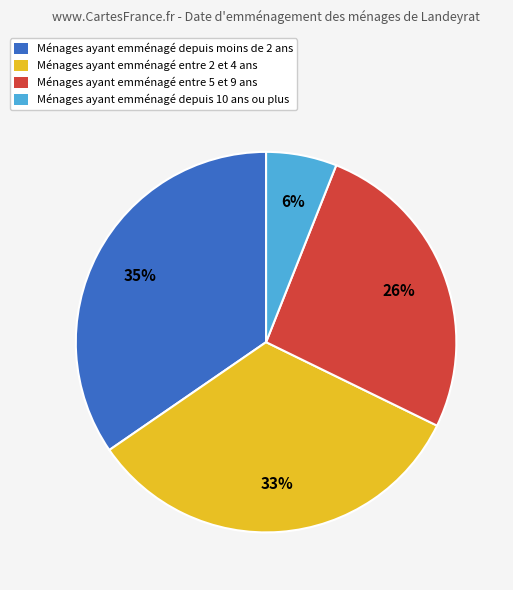

Is there a majority slice in this chart?

No